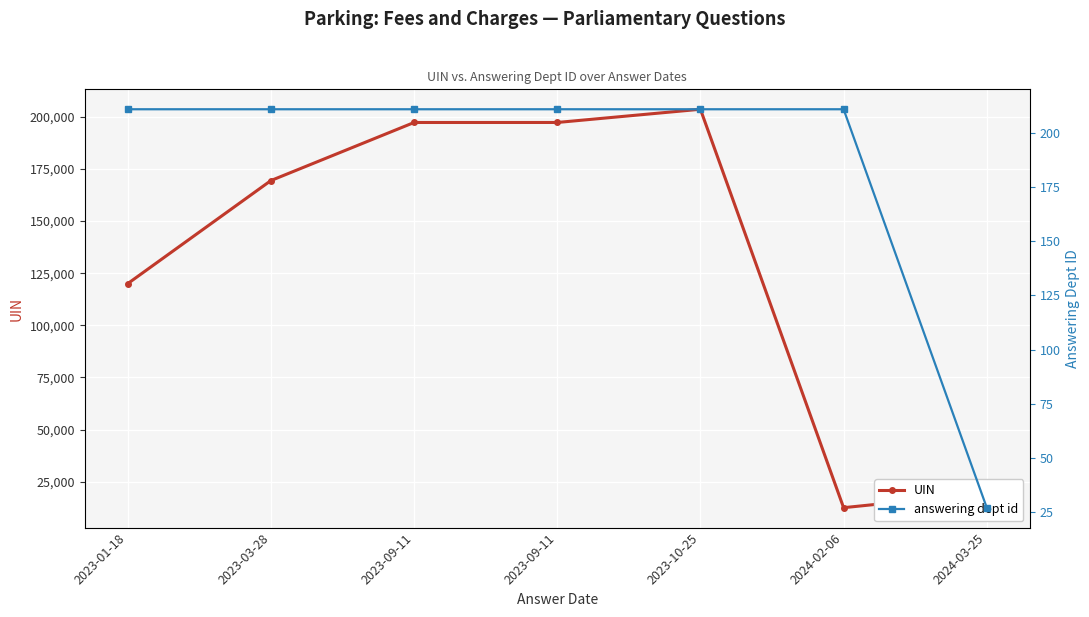

What is the label of the 7th point from the left?

2024-03-25